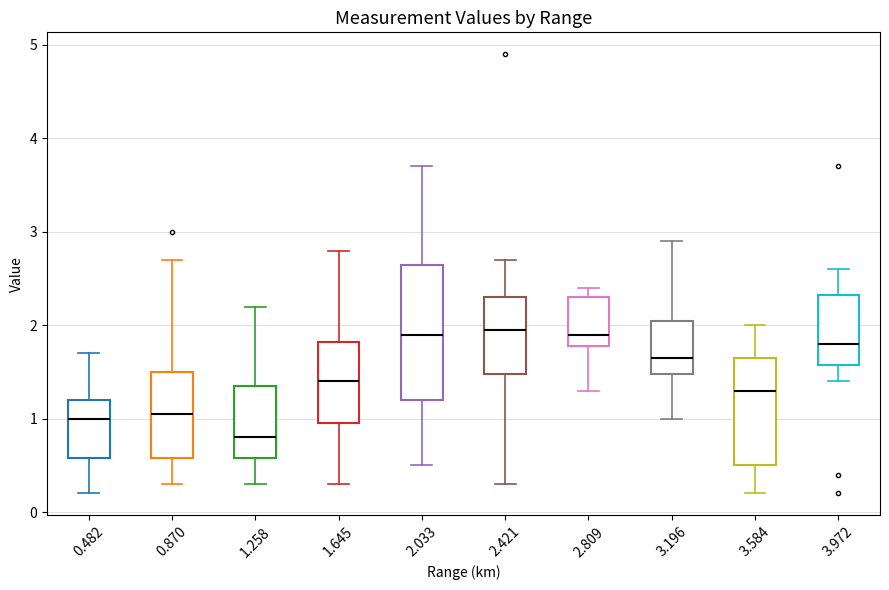

Comparing the boxes themselves (not the whiskers), which one is the tallest?

2.033